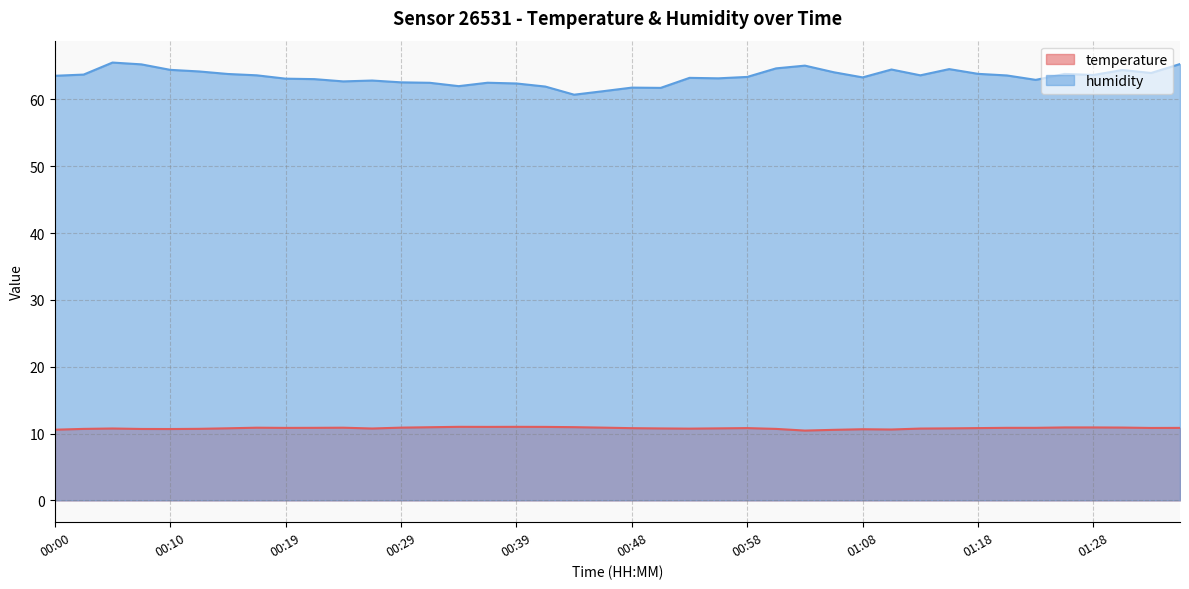

Reading left to right, what are all the values shown in this chart?

temperature: 10.6	10.7	10.8	10.7	10.7	10.7	10.8	10.9	10.8	10.8	10.9	10.8	10.9	10.9	11.0	11.0	11.0	11.0	10.9	10.9	10.8	10.8	10.7	10.8	10.8	10.7	10.4	10.6	10.6	10.6	10.7	10.8	10.8	10.8	10.8	10.9	10.9	10.9	10.8	10.8
humidity: 63.5	63.7	65.5	65.2	64.4	64.2	63.8	63.6	63.1	63.0	62.7	62.8	62.6	62.5	62.0	62.5	62.4	61.9	60.7	61.2	61.8	61.7	63.2	63.2	63.4	64.7	65.1	64.1	63.3	64.5	63.6	64.5	63.8	63.6	62.9	63.8	63.7	64.4	64.0	65.3